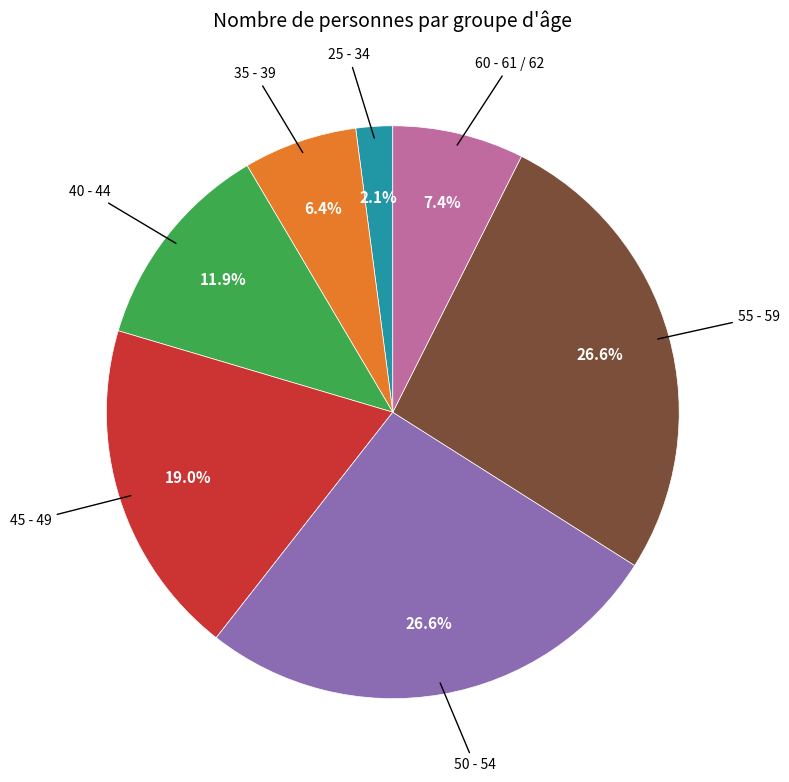

Is there a majority slice in this chart?

No